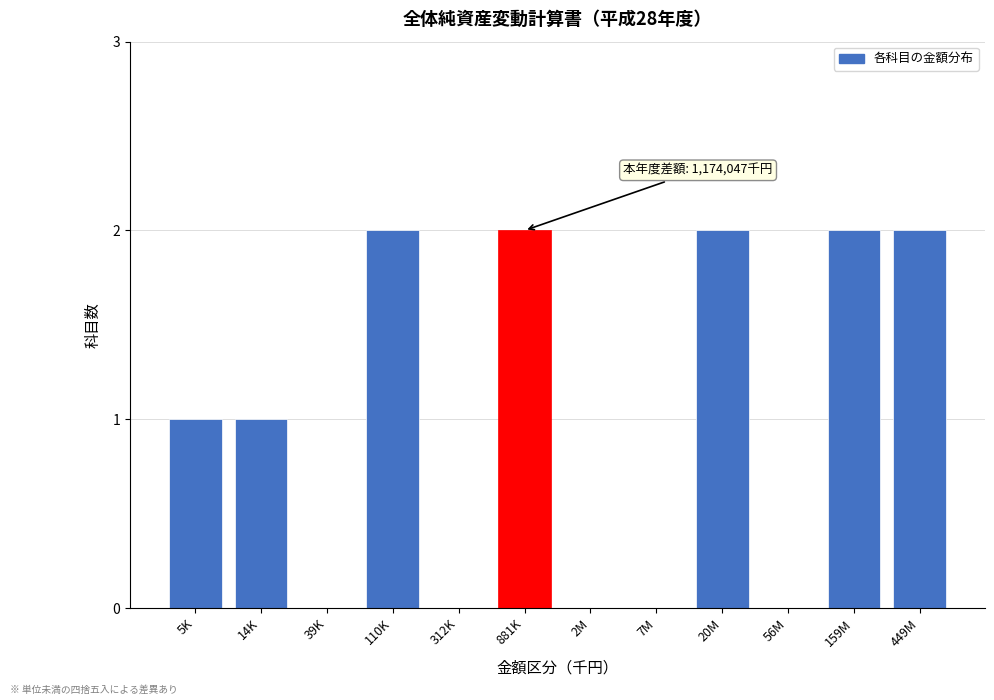

Reading left to right, list all the values displayed in this chart.

5K=1	14K=1	39K=0	110K=2	312K=0	881K=2	2M=0	7M=0	20M=2	56M=0	159M=2	449M=2